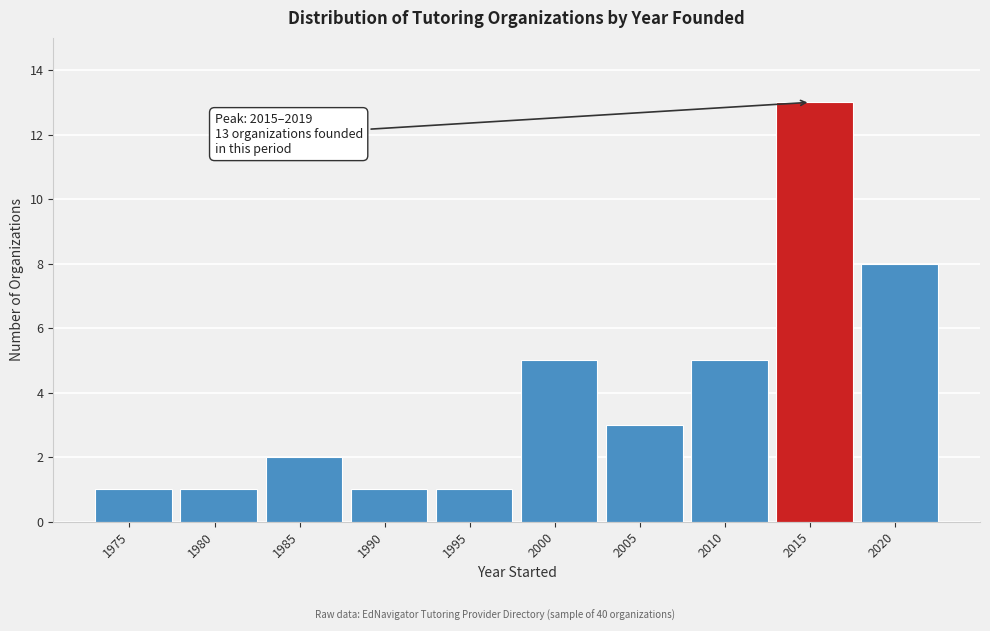

Reading left to right, list all the values displayed in this chart.

1	1	2	1	1	5	3	5	13	8